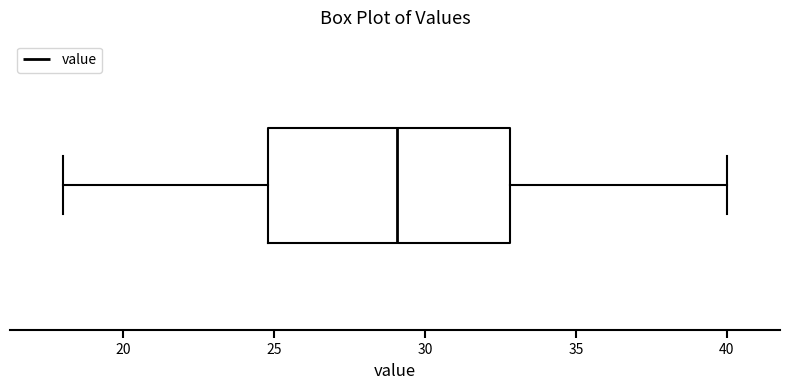

Transcribe this box plot: give where the median line is, the range the box spans, and where the two whiskers end, as read against the x-axis. The values are not printed on the chart, so give them approximately, as read against the axis.

median 29, box 25 to 33, whiskers 18 to 40